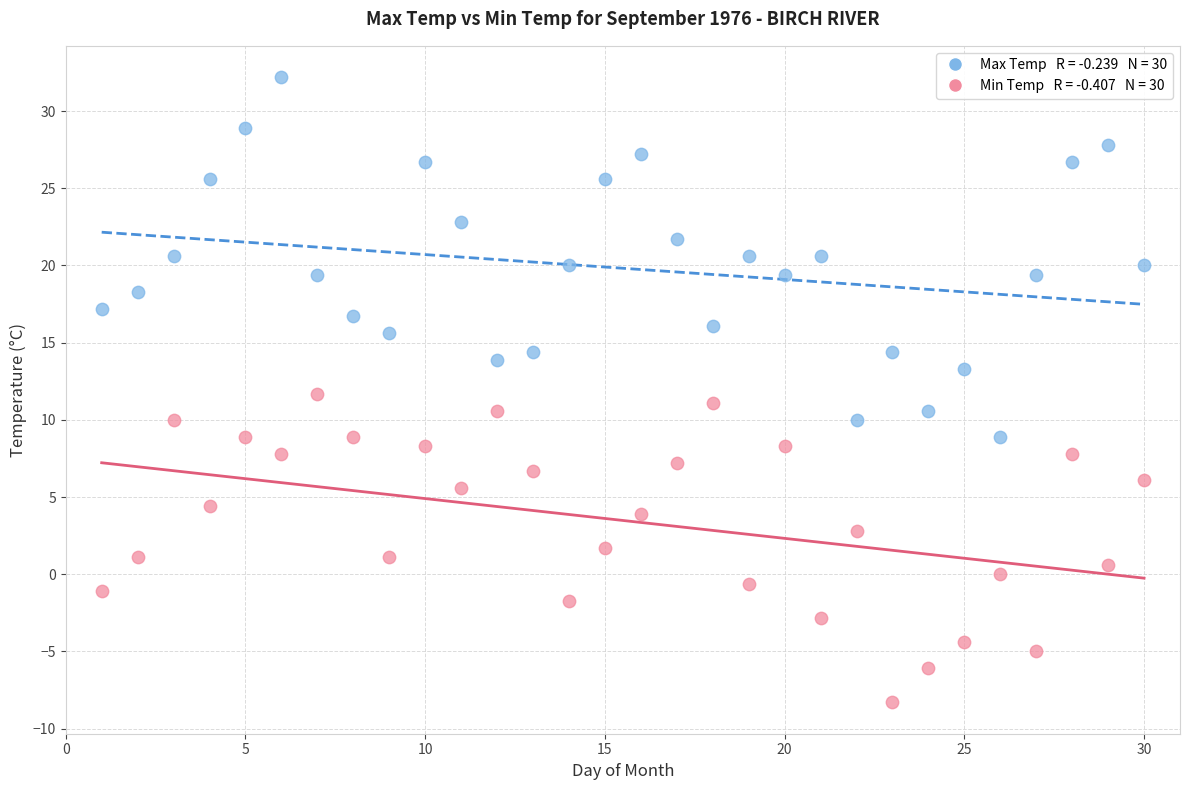

Across all data points, what is the range of X values (max minus min)?

29.0